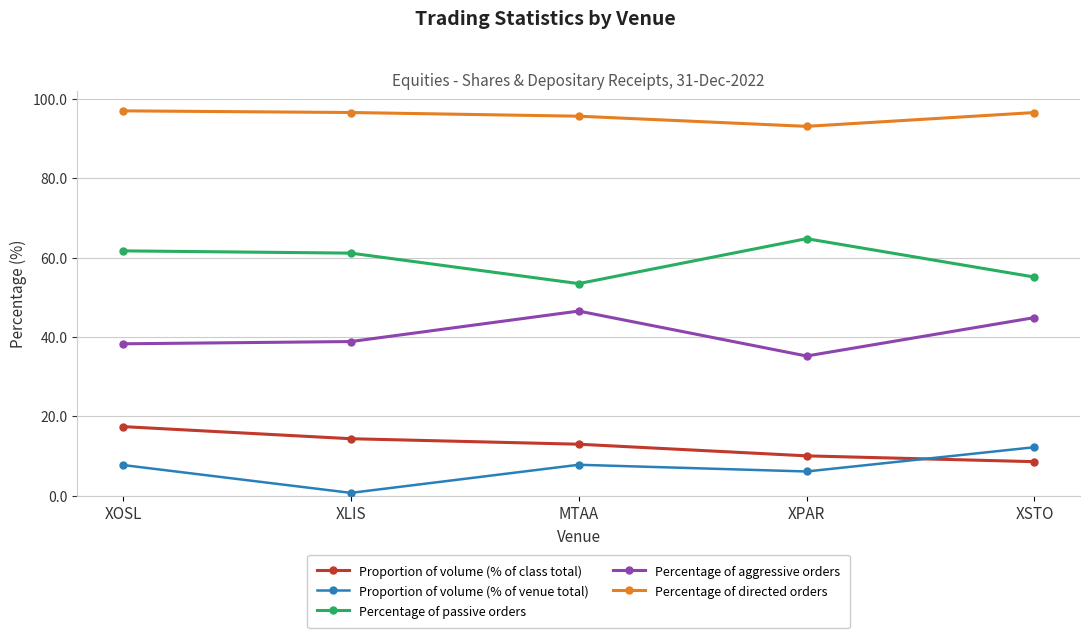

At which category does Proportion of volume (% of venue total) reach its first local valley?

XLIS